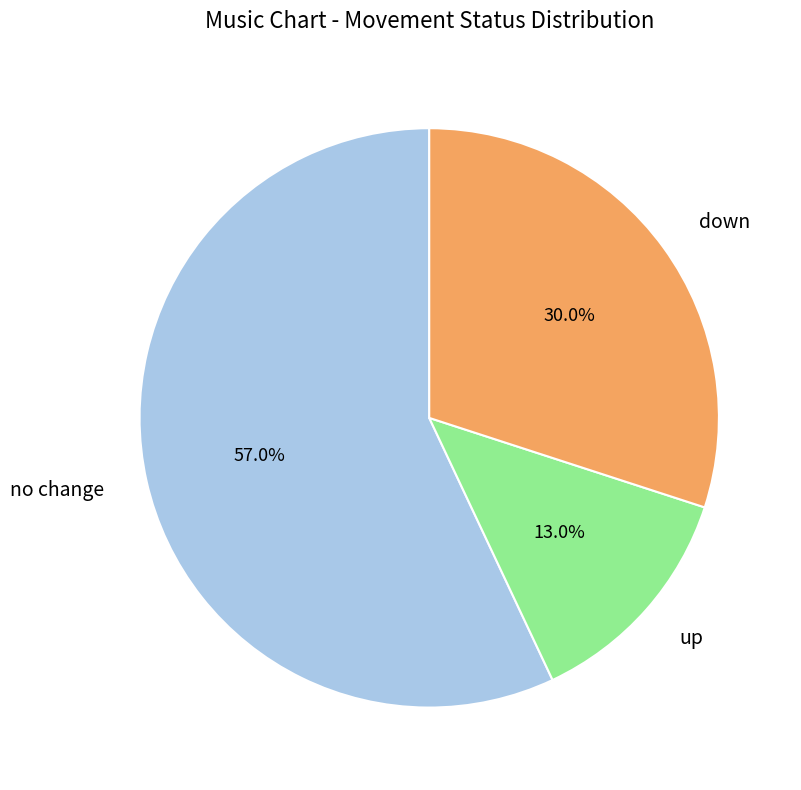

Which has a higher value, up or down?

down